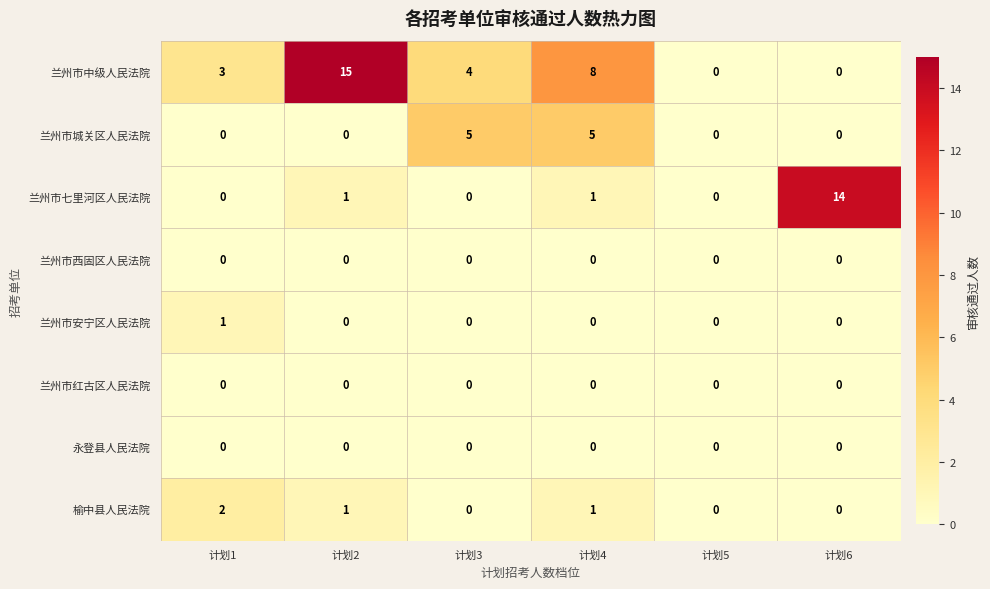

True or false: 兰州市西固区人民法院 has a value of 0 at 计划4.

True